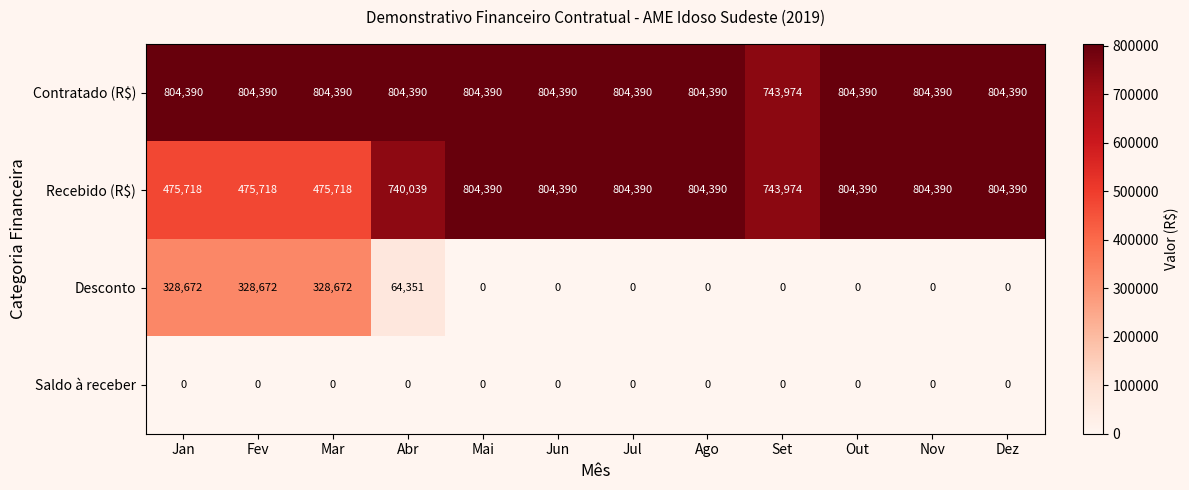

Which series has the largest total across all categories?

Contratado (R$)